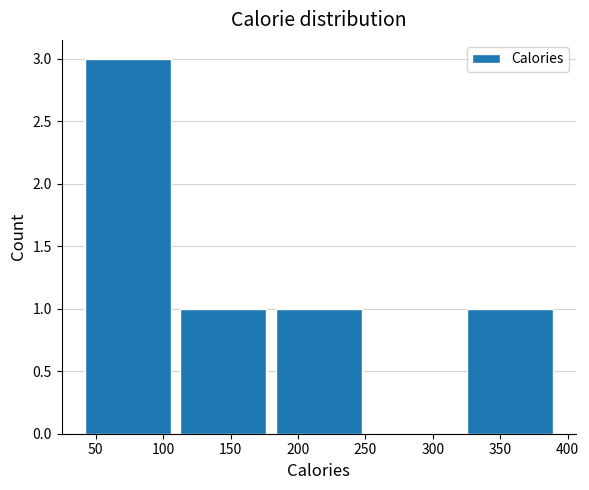

How tall is the bar that spans 320 to 395 on the x-axis? Neither the bar edges nor the heights are printed on the chart, so give them approximately, as read against the axes.

1